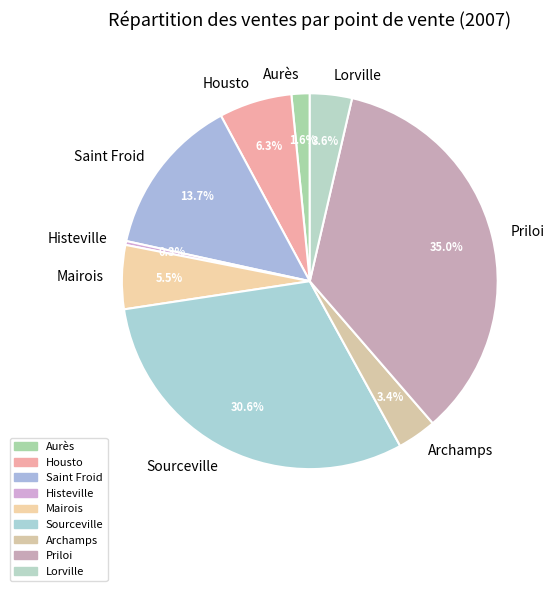

Which category has the biggest portion of the pie?

Priloi